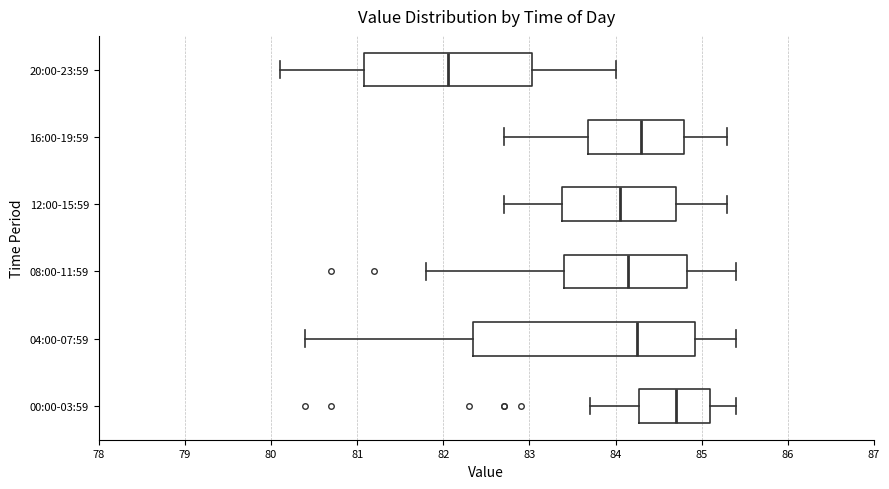

Reading bottom to top, read every box against the x-axis: the position of its median line, the range the box covers, and the ends of its whiskers. The values are not printed on the chart, so give them approximately, as read against the axis.

00:00-03:59: median 84.7, box 84.3 to 85.1, whiskers 83.7 to 85.4
04:00-07:59: median 84.3, box 82.4 to 84.9, whiskers 80.4 to 85.4
08:00-11:59: median 84.2, box 83.4 to 84.8, whiskers 81.8 to 85.4
12:00-15:59: median 84.1, box 83.4 to 84.7, whiskers 82.7 to 85.3
16:00-19:59: median 84.3, box 83.7 to 84.8, whiskers 82.7 to 85.3
20:00-23:59: median 82.1, box 81.1 to 83.0, whiskers 80.1 to 84.0